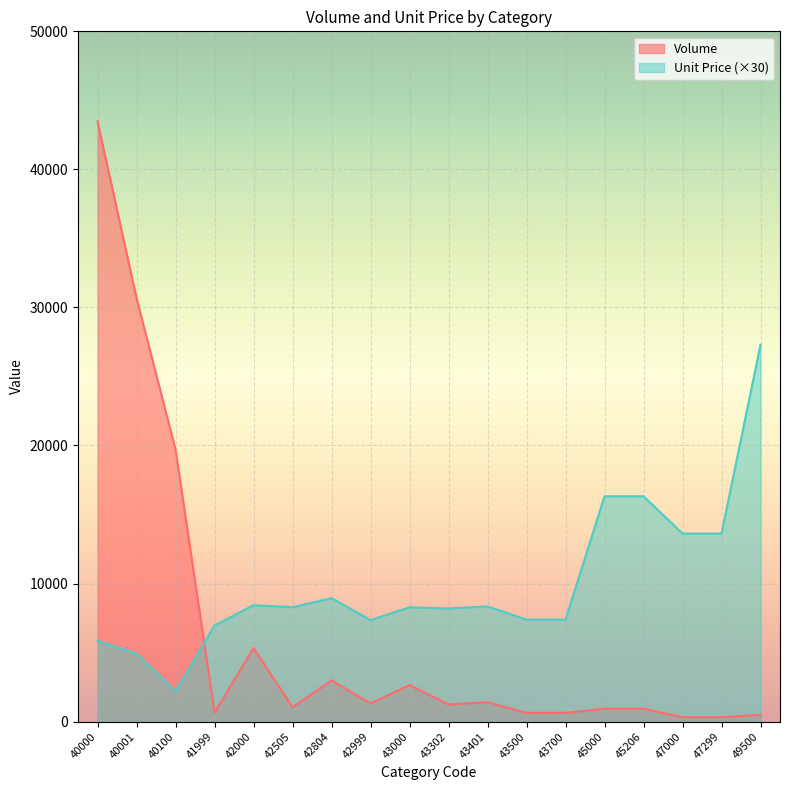

List the series in order of their overall mean, lowest first.

Volume, Unit Price (×30)